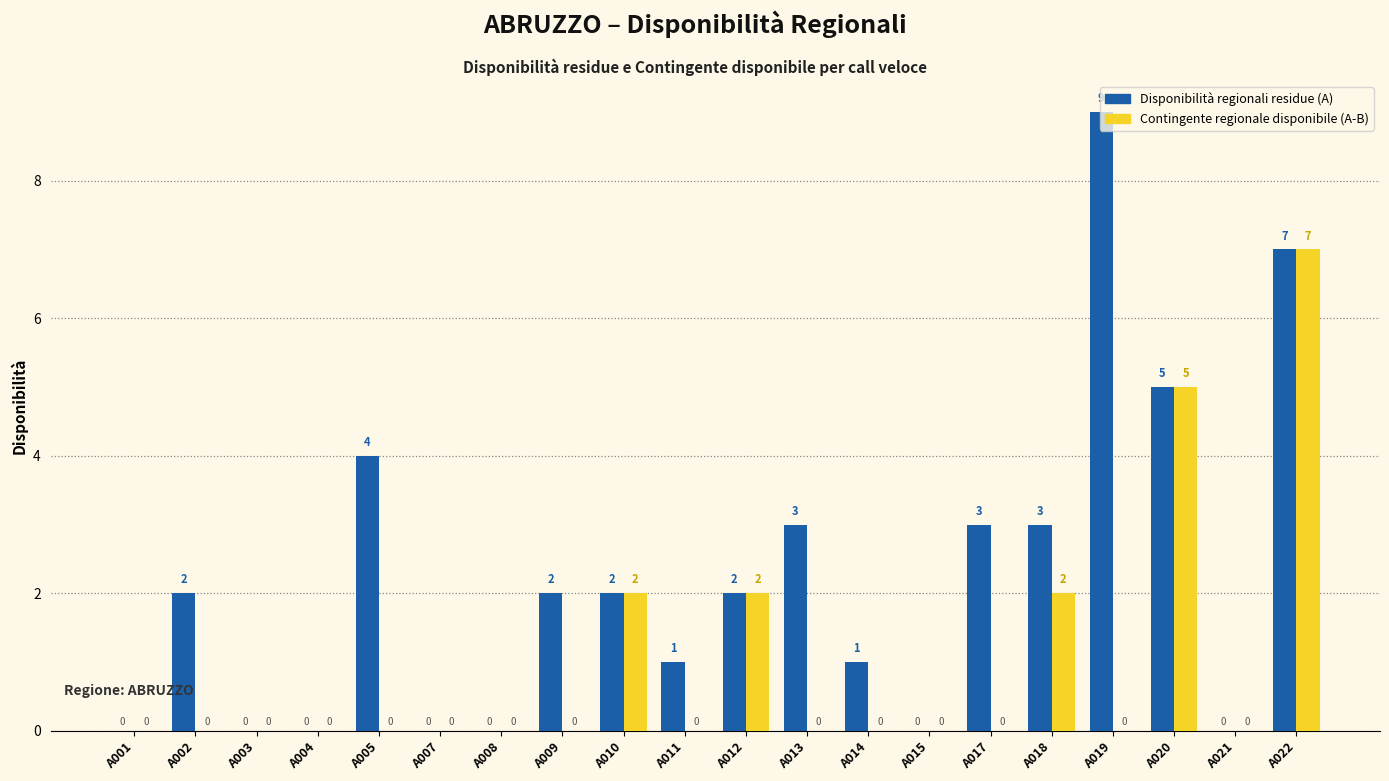

True or false: Disponibilità regionali residue (A) has a value of -3 at A004.

False